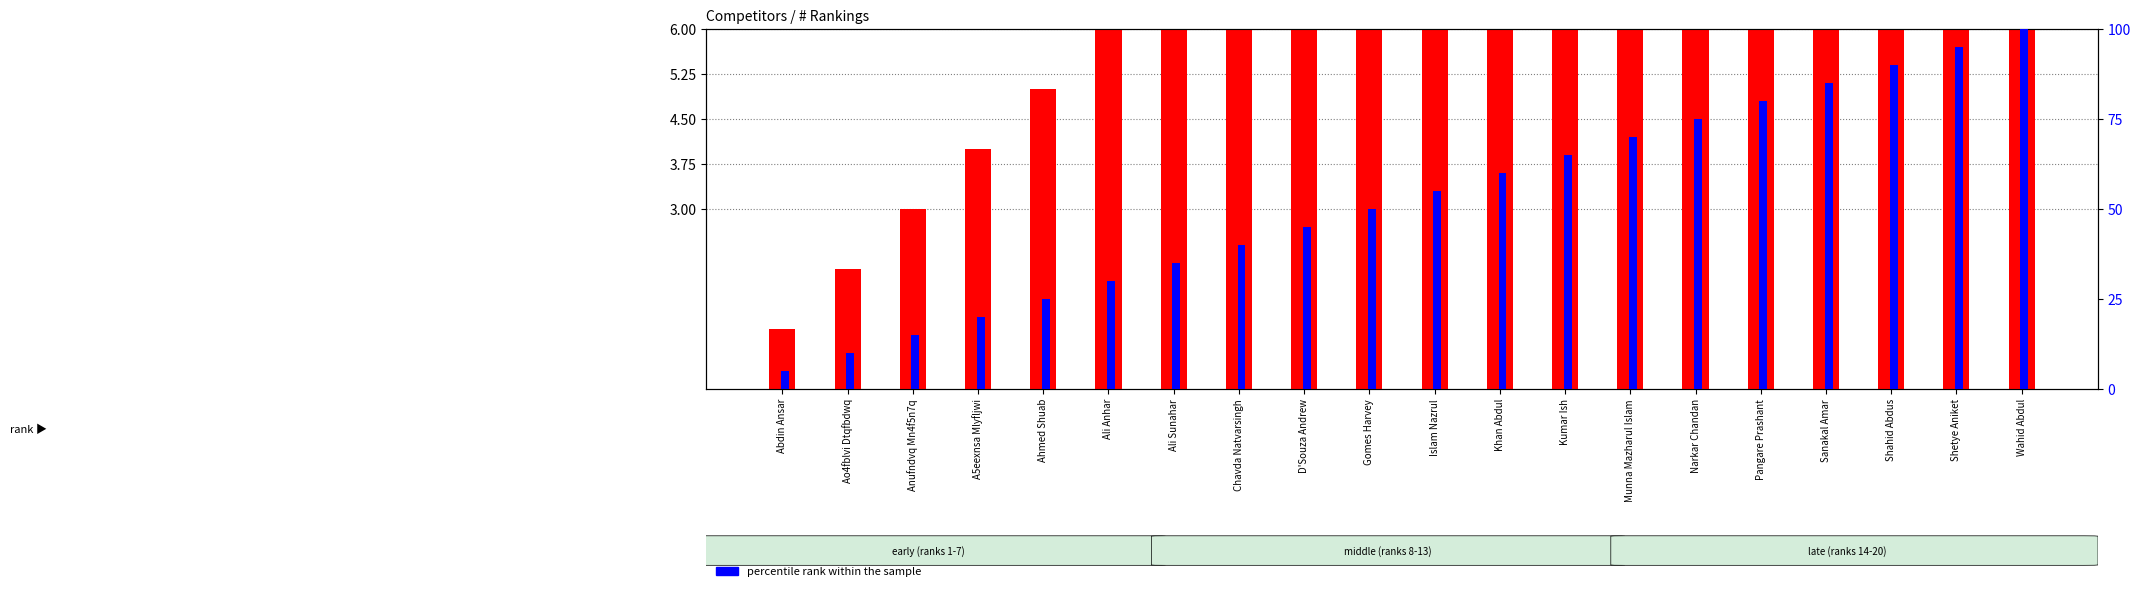

At how many categories does at least one series exceed 12?

18